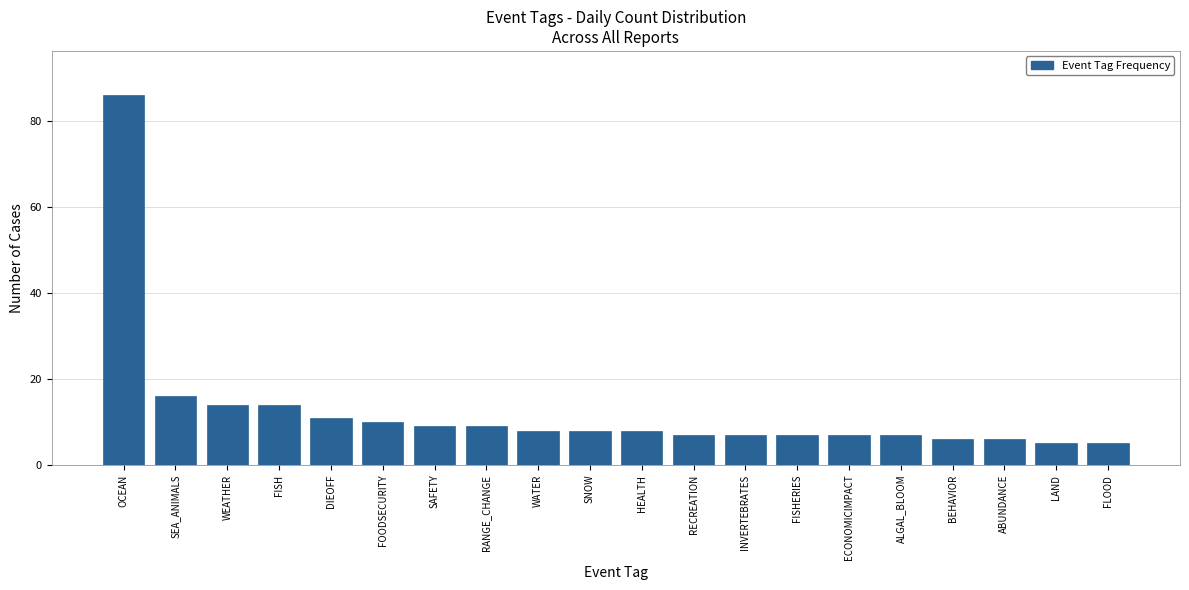

Reading left to right, transcribe all the data shown in this chart.

OCEAN=86	SEA_ANIMALS=16	WEATHER=14	FISH=14	DIEOFF=11	FOODSECURITY=10	SAFETY=9	RANGE_CHANGE=9	WATER=8	SNOW=8	HEALTH=8	RECREATION=7	INVERTEBRATES=7	FISHERIES=7	ECONOMICIMPACT=7	ALGAL_BLOOM=7	BEHAVIOR=6	ABUNDANCE=6	LAND=5	FLOOD=5